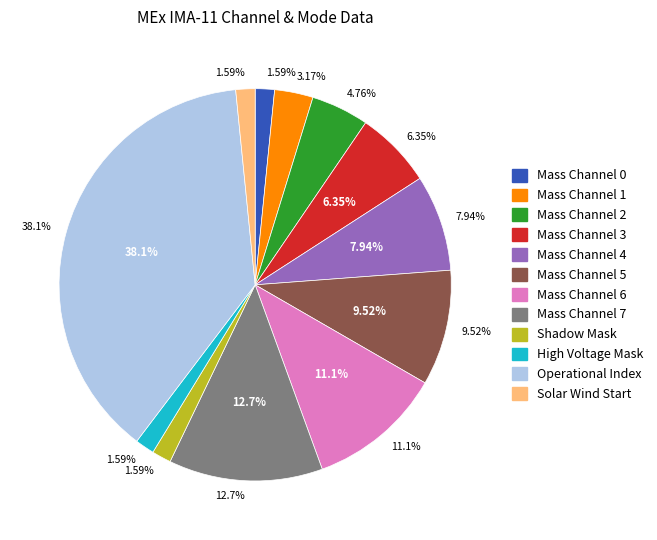

The Mass Channel 1 slice represents 1% of the pie. True or false?

False